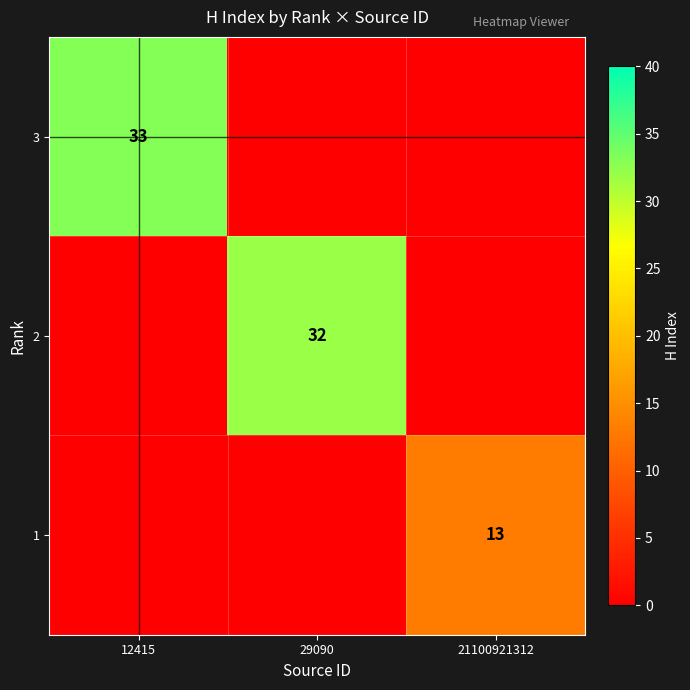

True or false: 3 has a value of 33 at 12415.

True